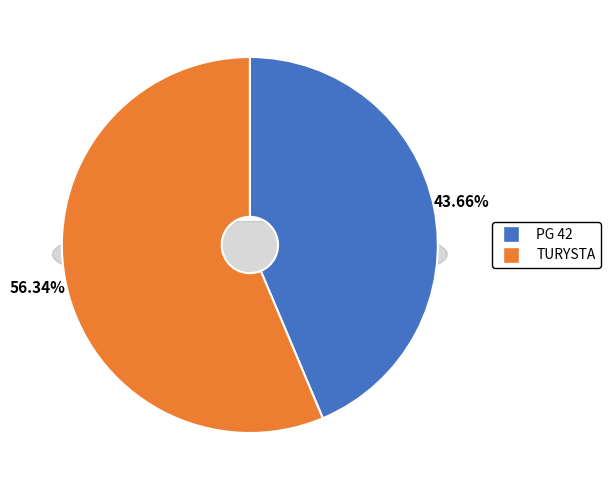

To the nearest percent, what percentage of the pie is TURYSTA?

56%